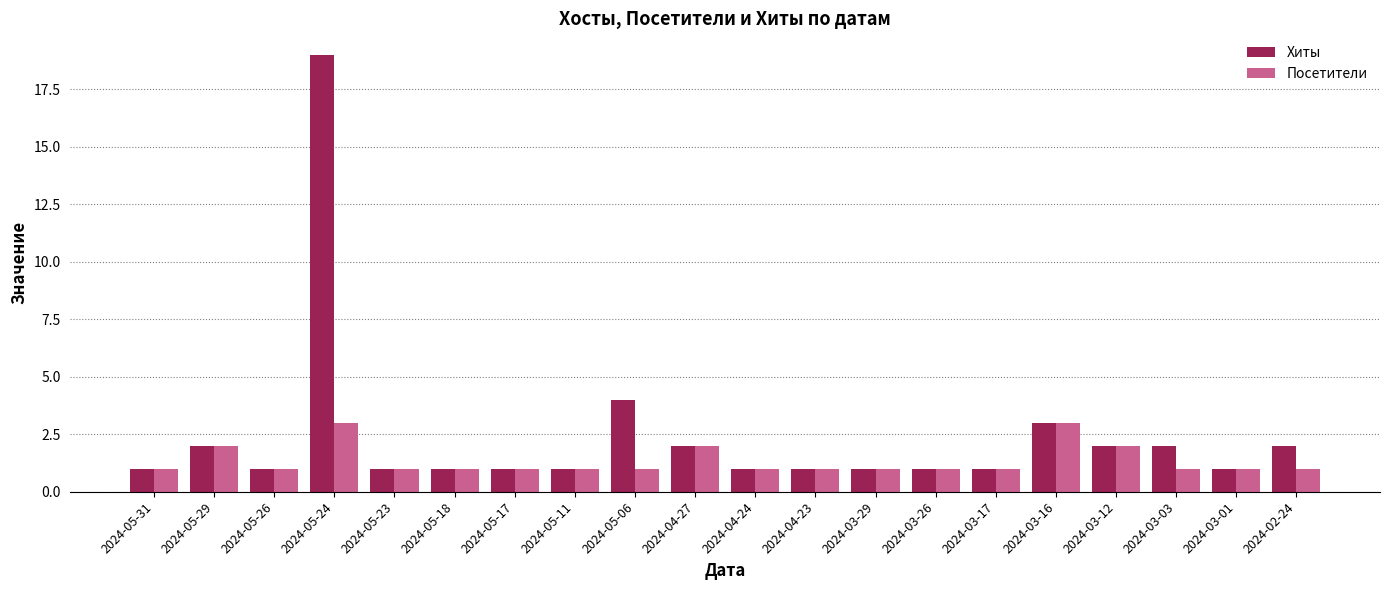

What is the label of the 20th bar from the left?

2024-02-24